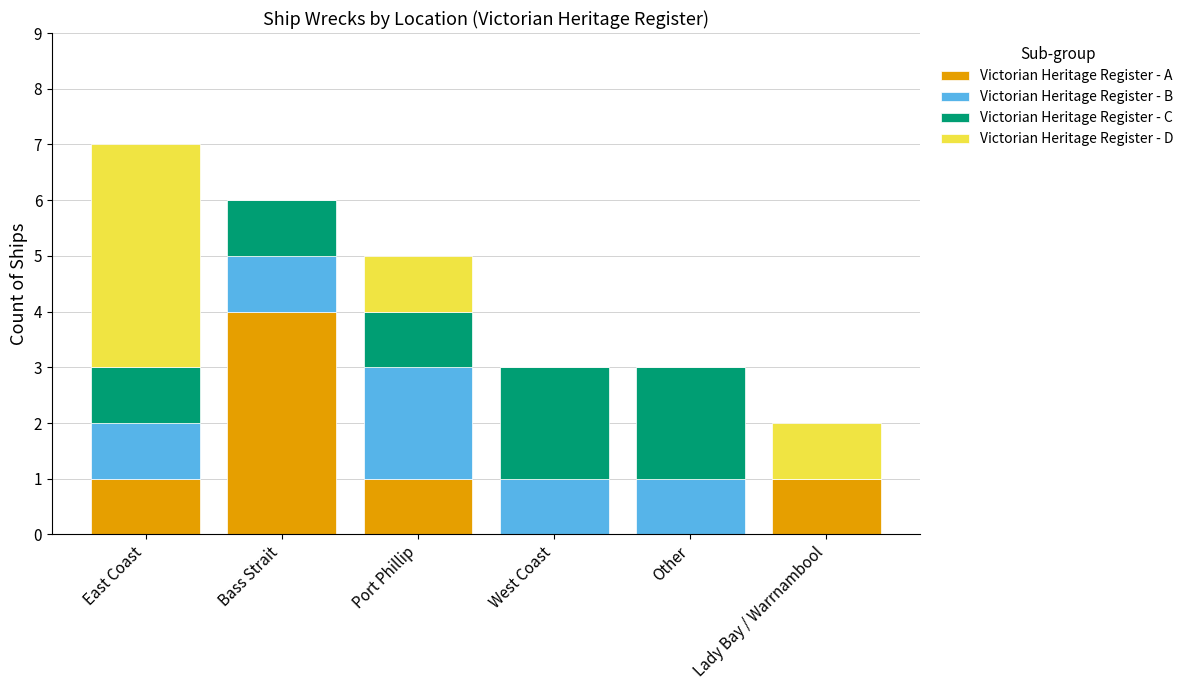

At which category is the sum across all series the highest?

East Coast